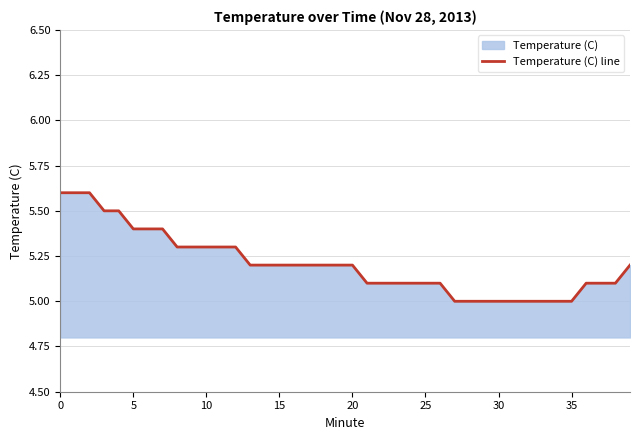

The value at 14 is 5.2. True or false?

True